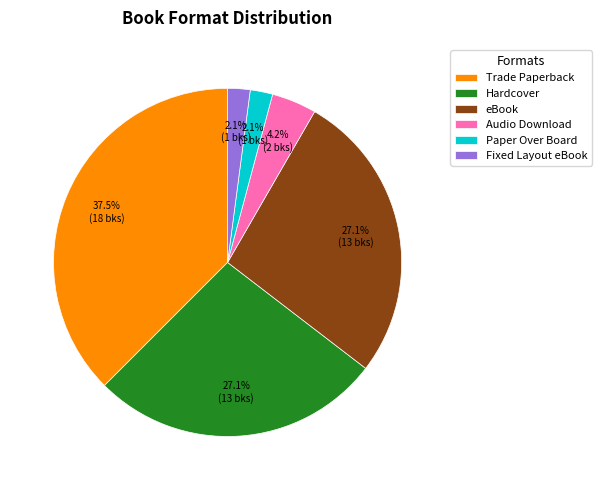

Which category has the biggest portion of the pie?

Trade Paperback